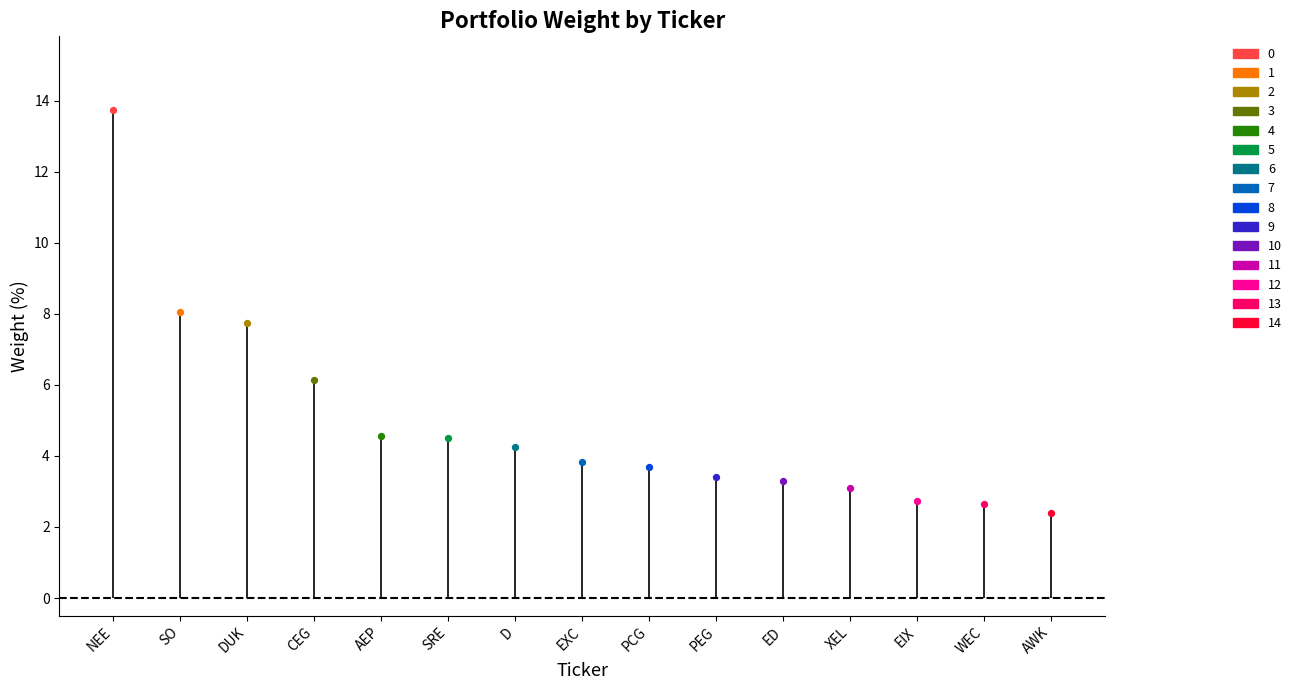

What is the ratio of the value at ED to the value at PEG?

1.0